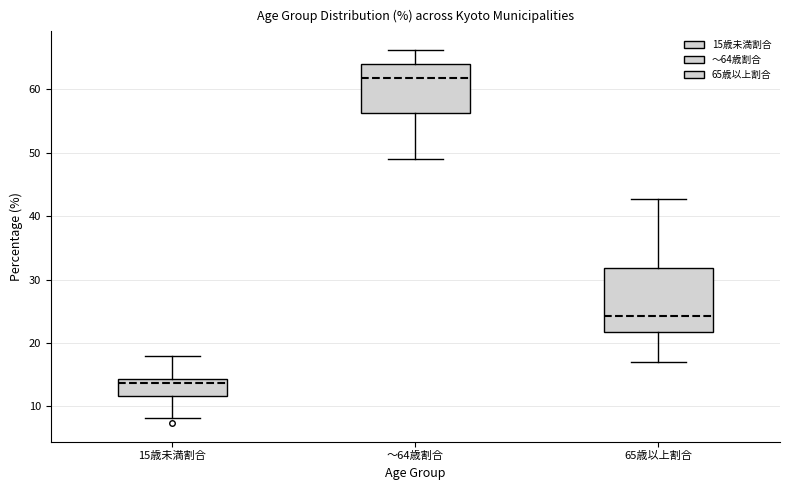

Comparing the boxes themselves (not the whiskers), which one is the tallest?

65歳以上割合